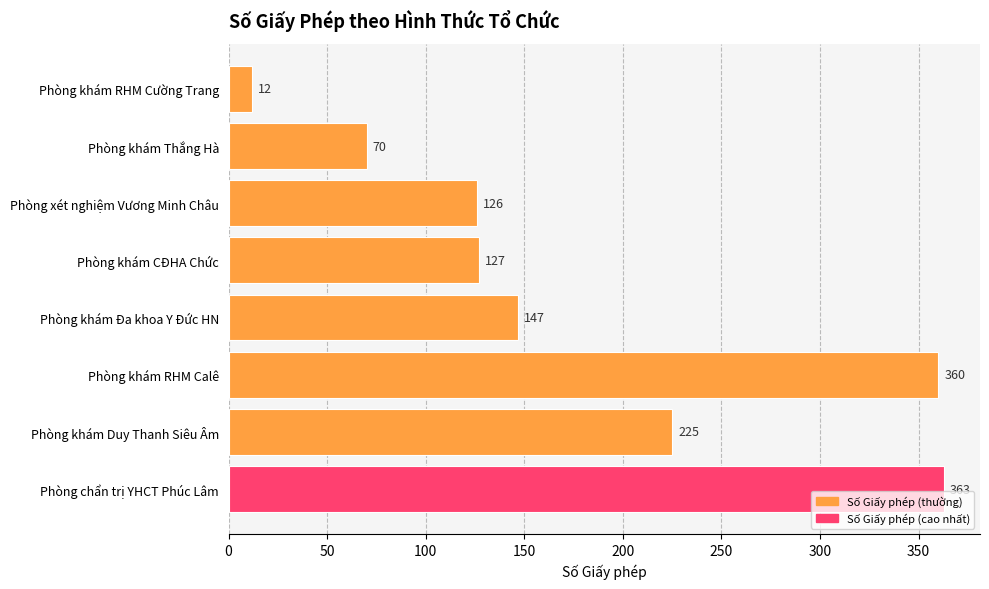

What is the label of the 7th bar from the top?

Phòng khám Duy Thanh Siêu Âm